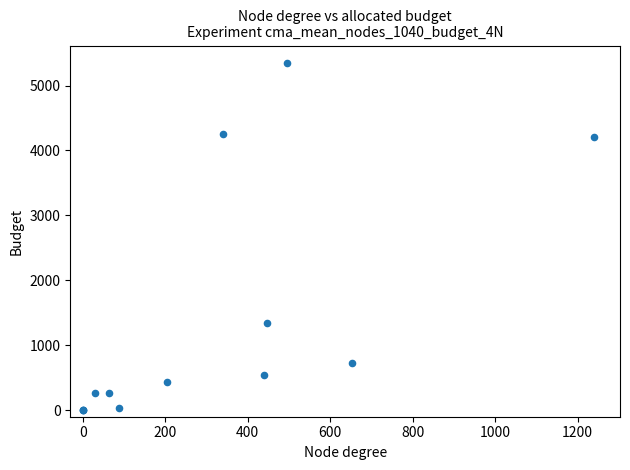

What Y value in the scatter plot is closest to 2674?

1348